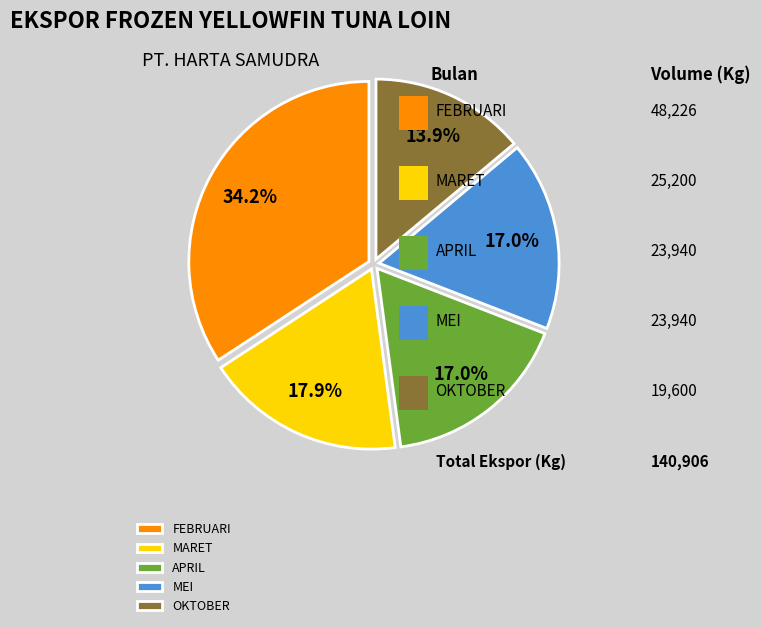

Does OKTOBER represent more than half of the total?

No